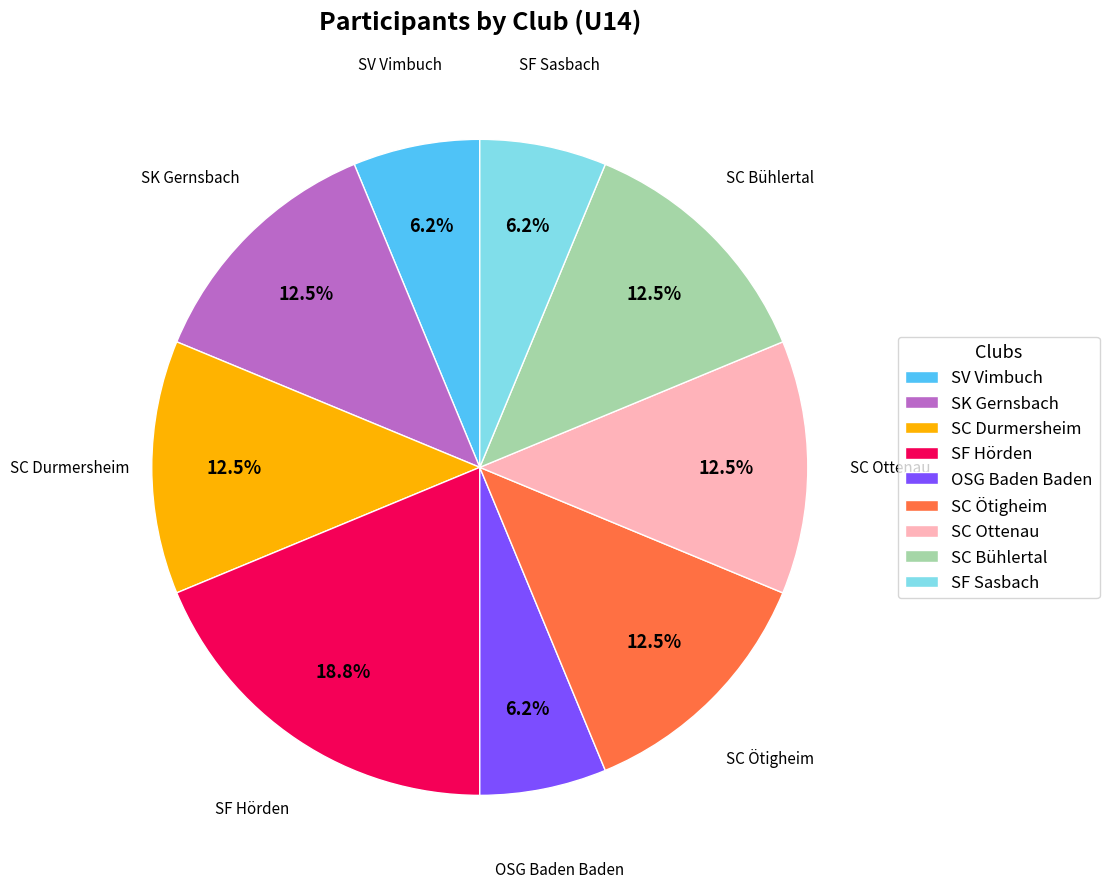

How many slices are in this pie chart?

9